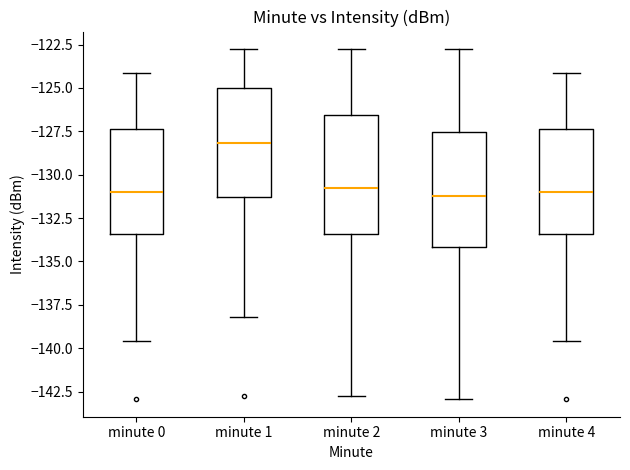

Where is the lower edge of the box for minute 0 on the y-axis? The values are not printed on the chart, so give them approximately, as read against the axis.

-133.5